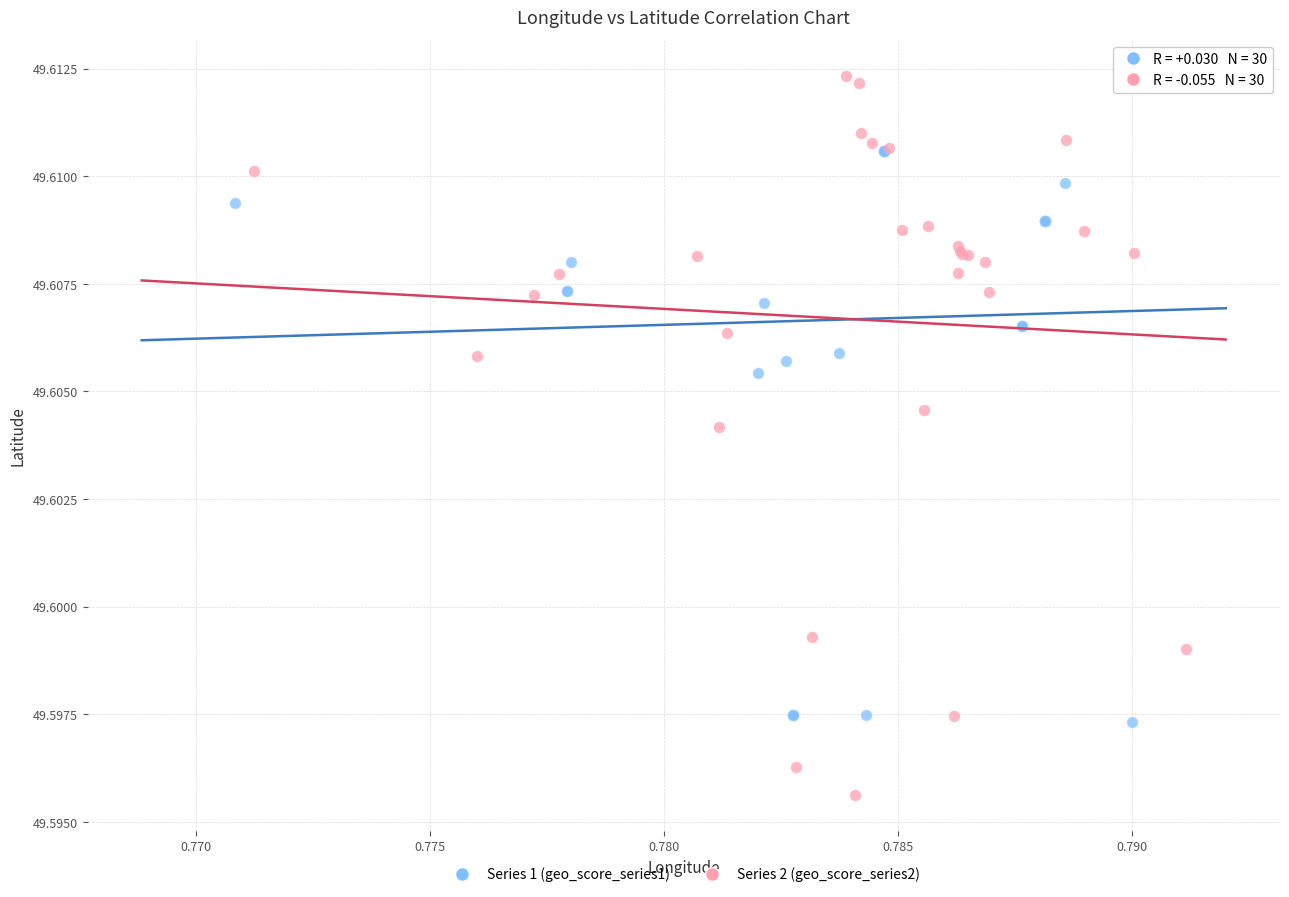

Which series has the largest Y range (max minus min)?

Series 2 (geo_score_series2)